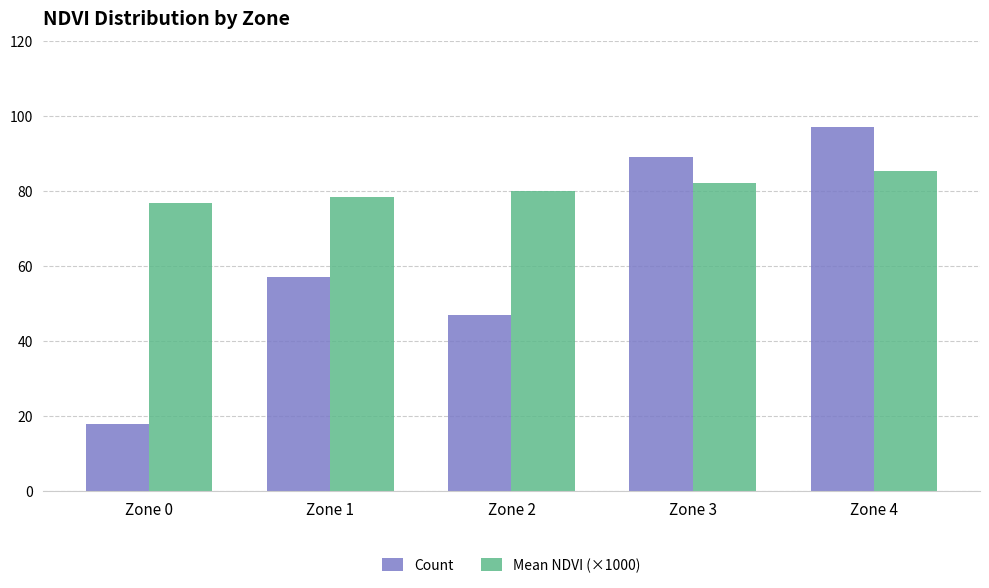

What are all the series names shown in the legend?

Count, Mean NDVI (×1000)